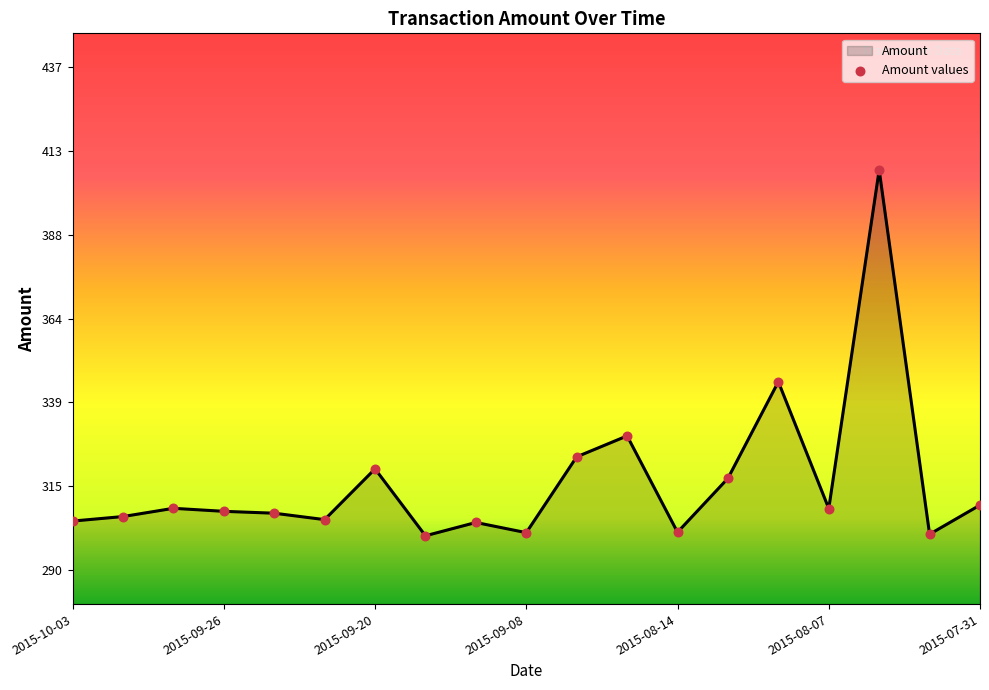

What is the greatest value displayed?

407.2